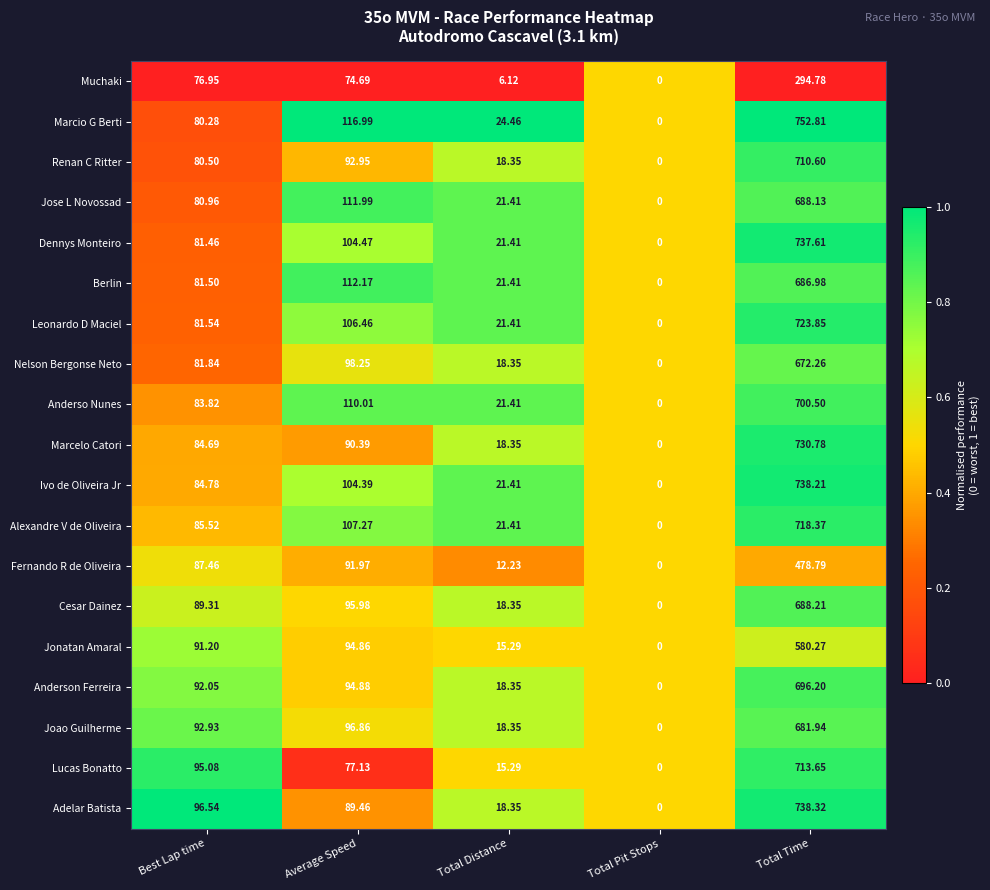

Where does the Berlin series first go above 81?

Best Lap time